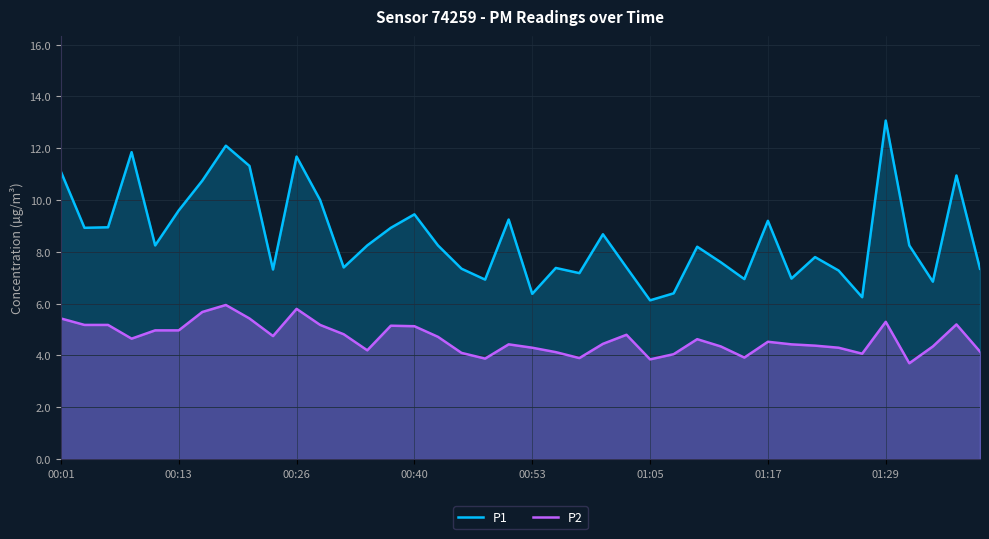

How many data points does each series have?

40